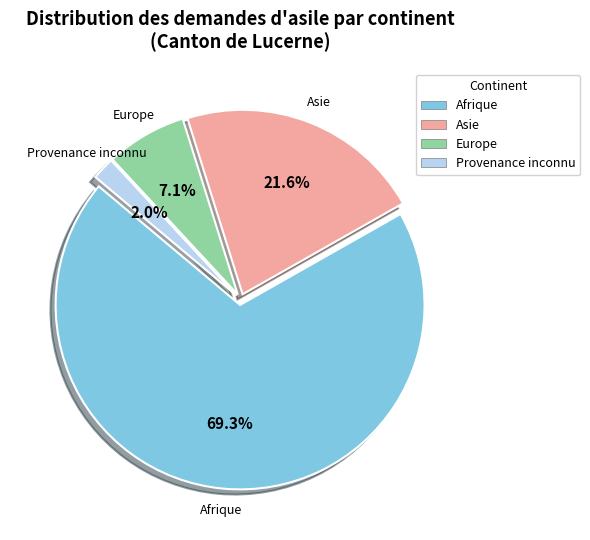

Which has a higher value, Europe or Afrique?

Afrique